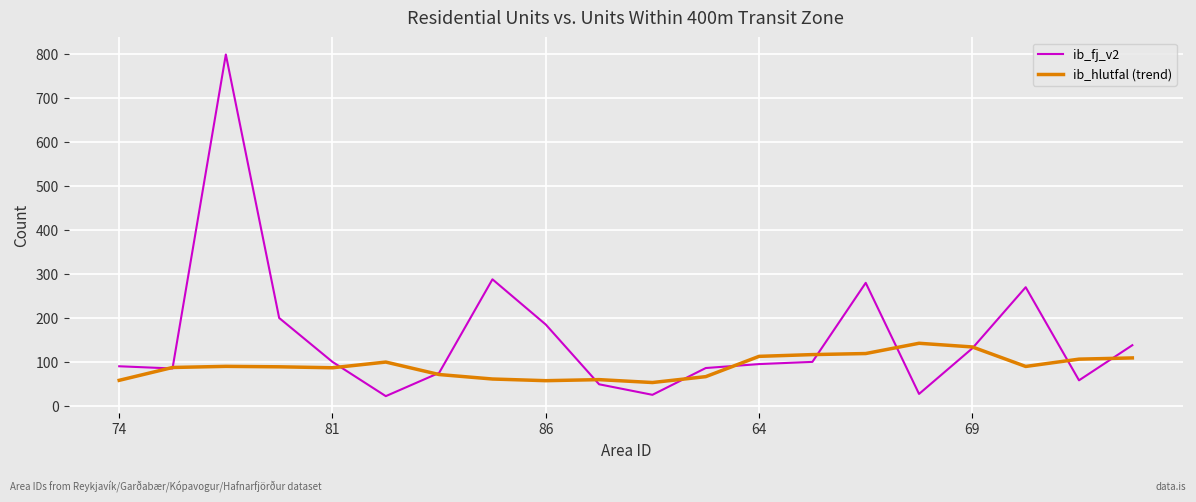

Which series has the widest spread of values?

ib_fj_v2